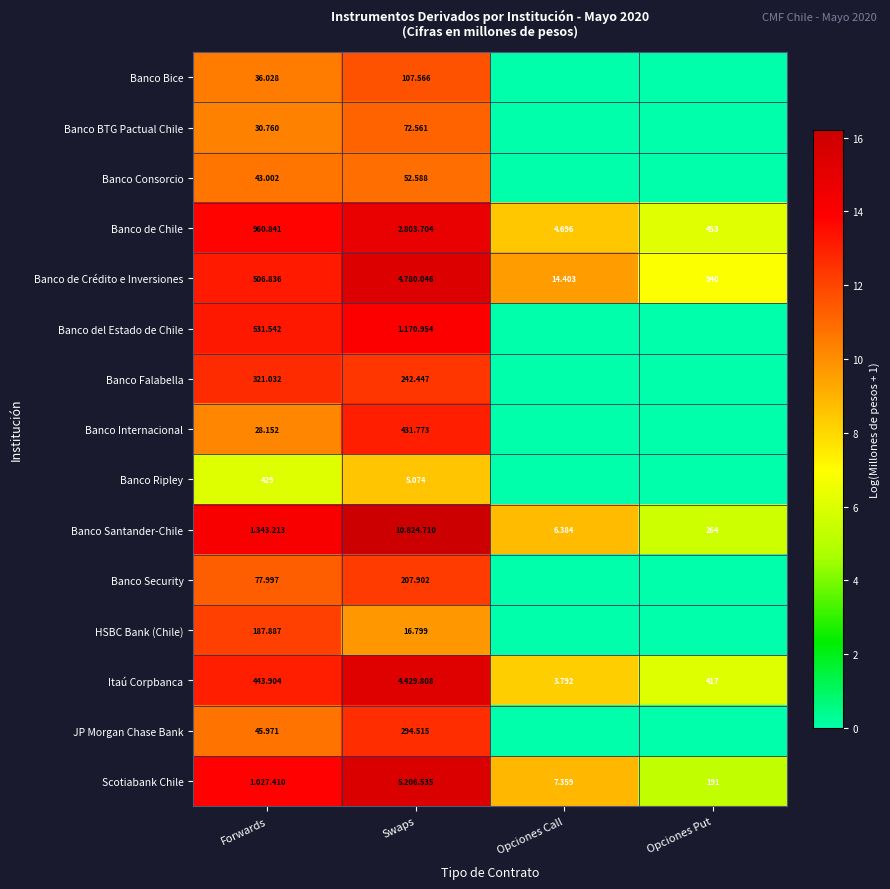

Between Swaps and Forwards, which is larger?

Swaps